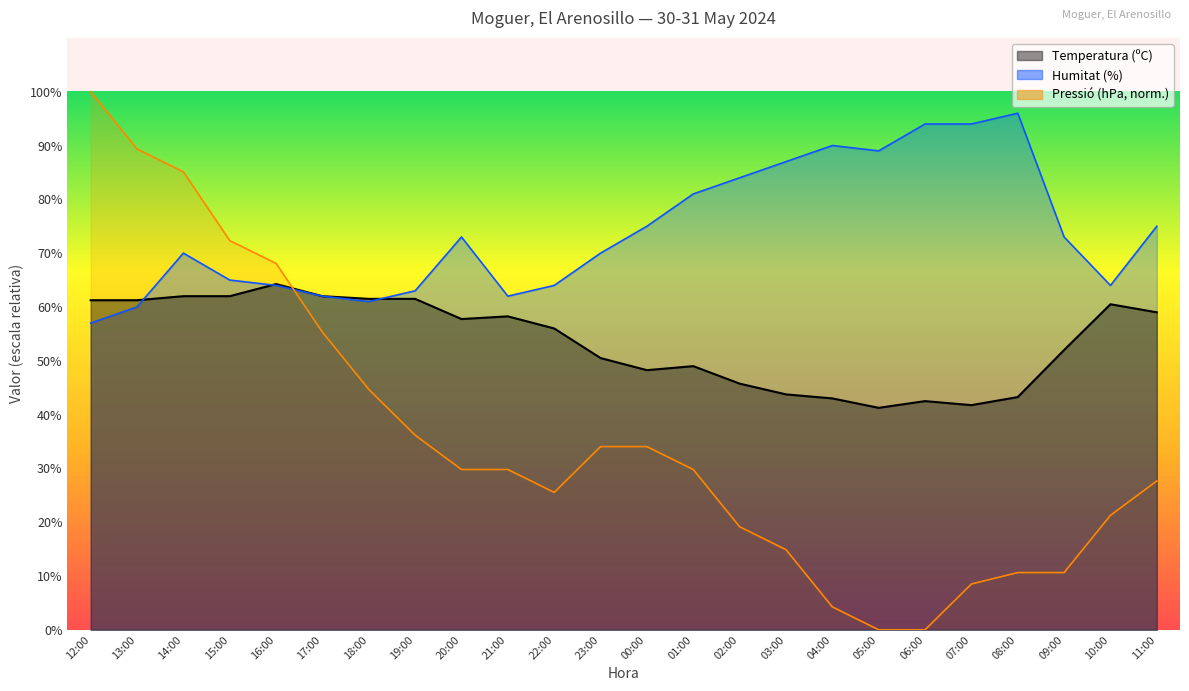

Reading right to left, extract all data points from this chart.

Temperatura (ºC): 11:00=59.0	10:00=60.5	09:00=52.0	08:00=43.2	07:00=41.8	06:00=42.5	05:00=41.2	04:00=43.0	03:00=43.8	02:00=45.8	01:00=49.0	00:00=48.3	23:00=50.5	22:00=56.0	21:00=58.2	20:00=57.8	19:00=61.5	18:00=61.5	17:00=62.0	16:00=64.2	15:00=62.0	14:00=62.0	13:00=61.3	12:00=61.3
Humitat (%): 11:00=75.0	10:00=64.0	09:00=73.0	08:00=96.0	07:00=94.0	06:00=94.0	05:00=89.0	04:00=90.0	03:00=87.0	02:00=84.0	01:00=81.0	00:00=75.0	23:00=70.0	22:00=64.0	21:00=62.0	20:00=73.0	19:00=63.0	18:00=61.0	17:00=62.0	16:00=64.0	15:00=65.0	14:00=70.0	13:00=60.0	12:00=57.0
Pressió (hPa): 11:00=27.7	10:00=21.3	09:00=10.6	08:00=10.6	07:00=8.5	06:00=0.0	05:00=0.0	04:00=4.3	03:00=14.9	02:00=19.1	01:00=29.8	00:00=34.0	23:00=34.0	22:00=25.5	21:00=29.8	20:00=29.8	19:00=36.2	18:00=44.7	17:00=55.3	16:00=68.1	15:00=72.3	14:00=85.1	13:00=89.4	12:00=100.0